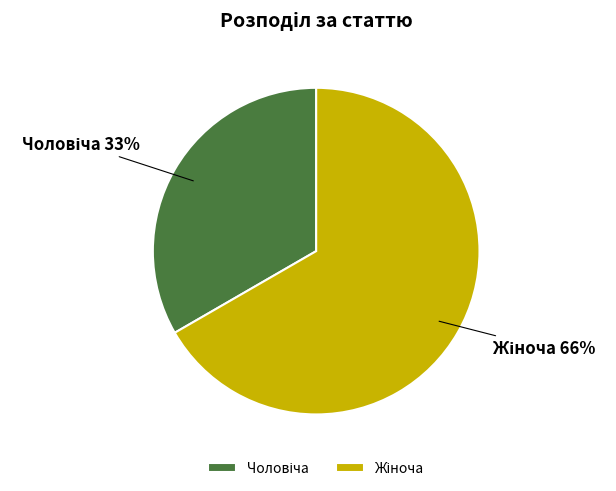

Count the number of slices in the pie.

2